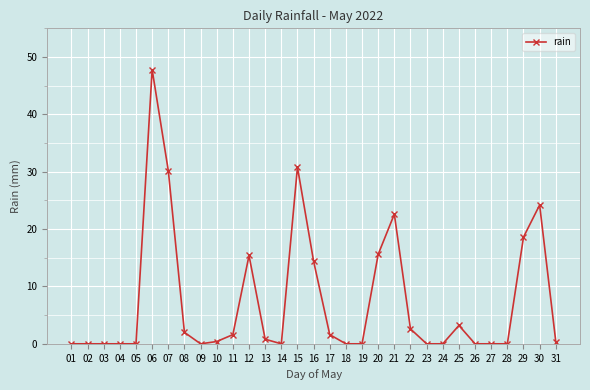

What is the change in value from 07 to 19?

-30.2